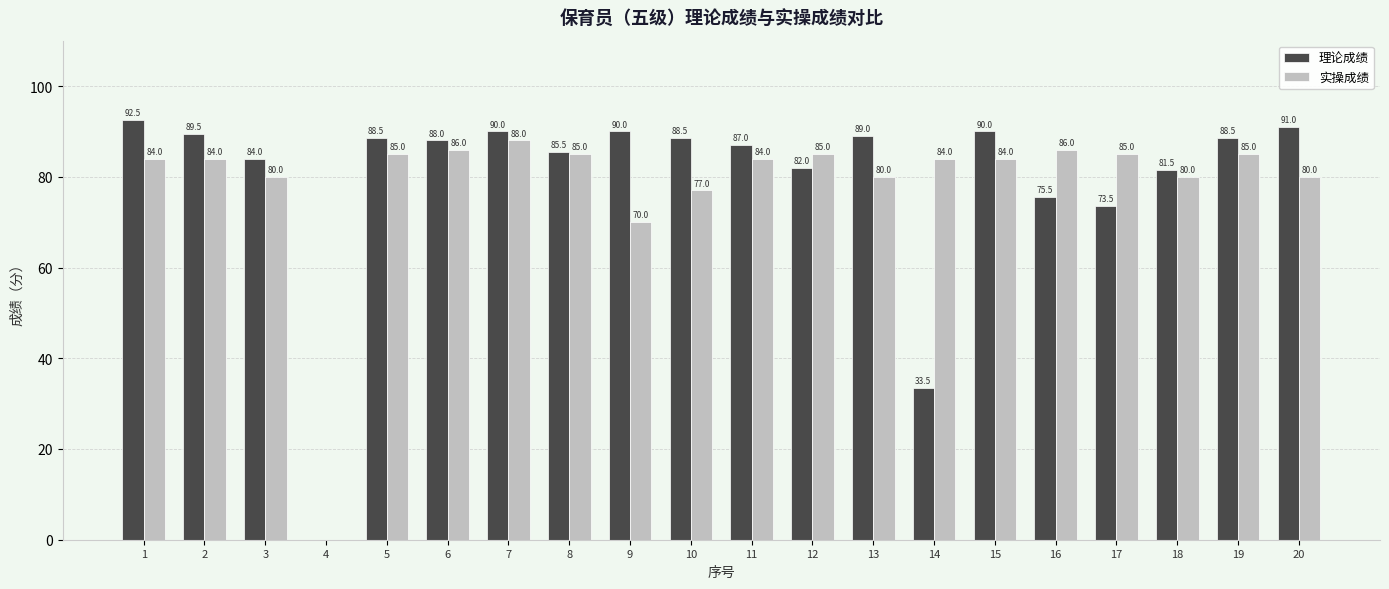

What is the sum of all 理论成绩 values?

1588.0